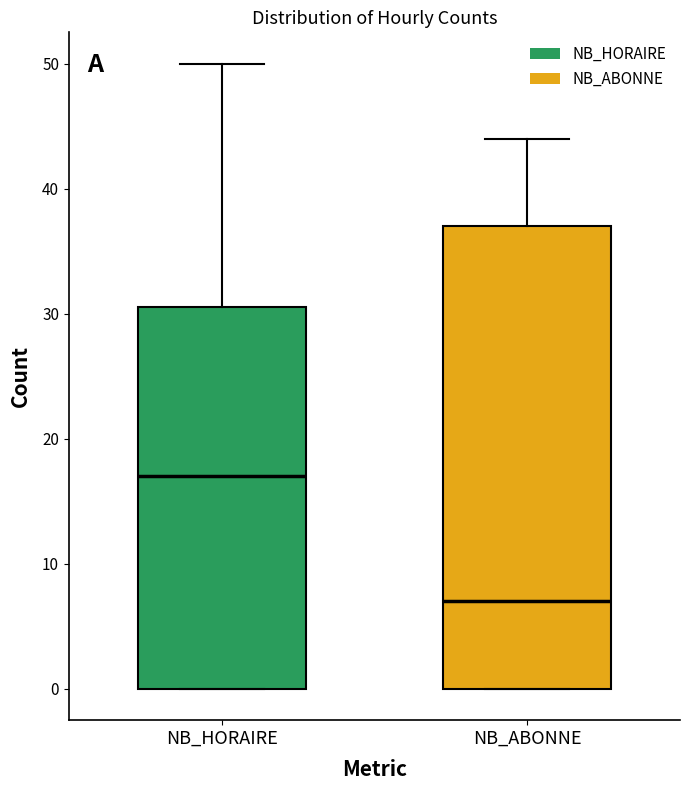

Where does the median line of the box for NB_HORAIRE sit on the y-axis? The values are not printed on the chart, so give them approximately, as read against the axis.

17